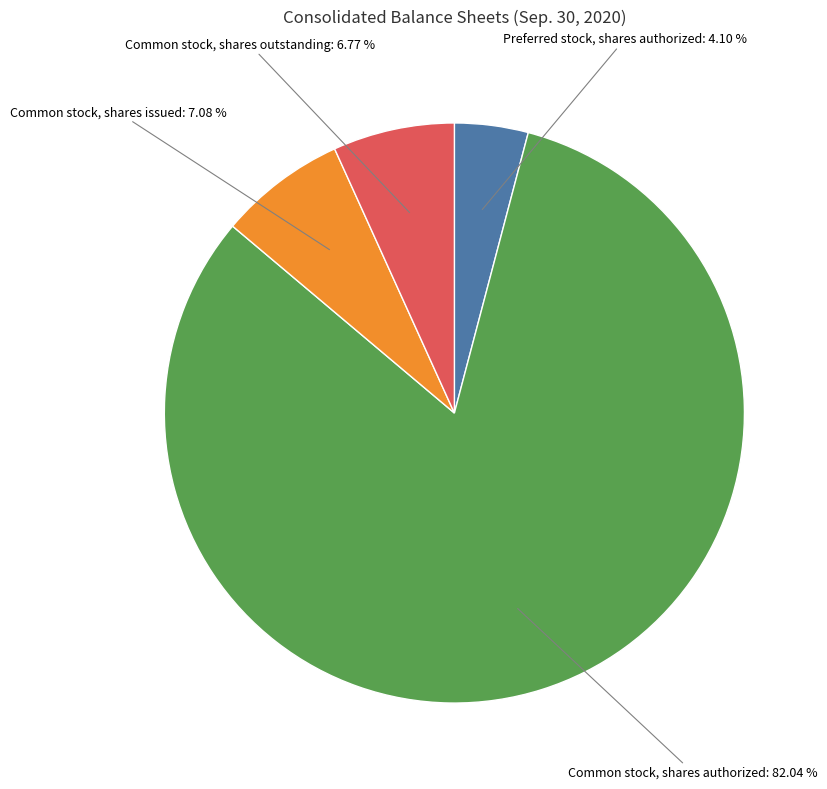

Count the number of slices in the pie.

4